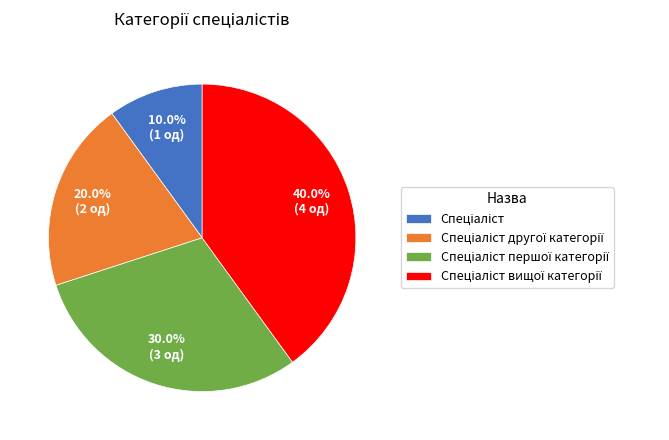

Is there a majority slice in this chart?

No